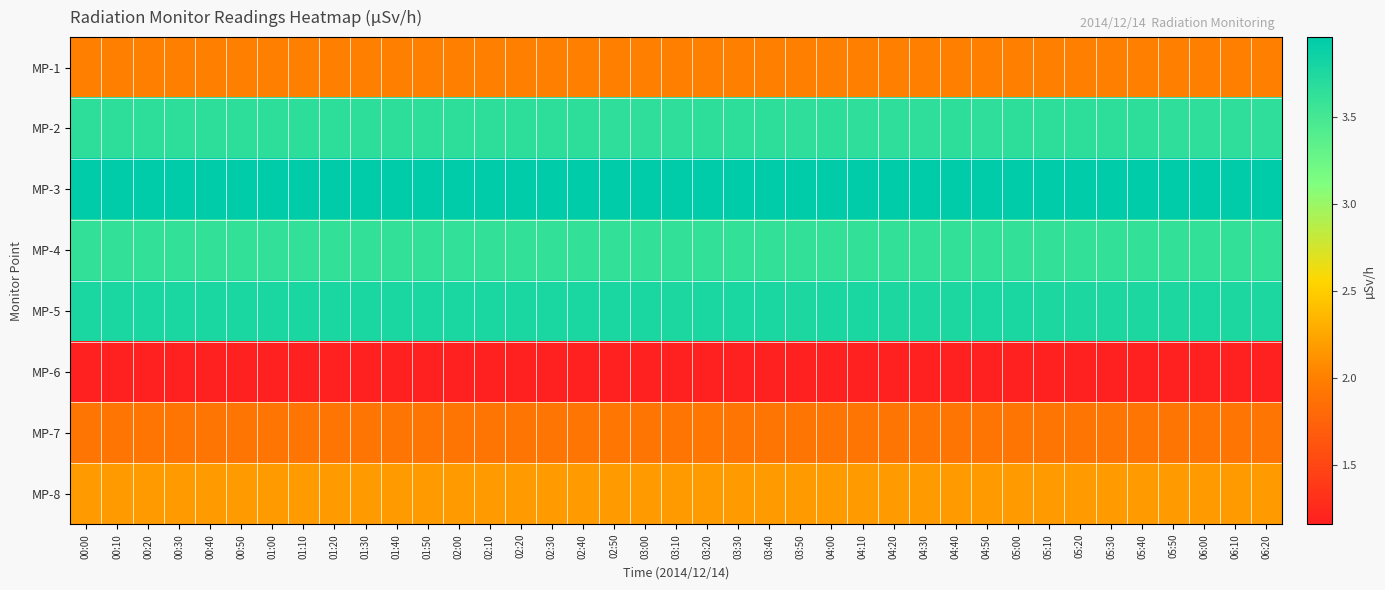

How many distinct data groups are displayed?

8